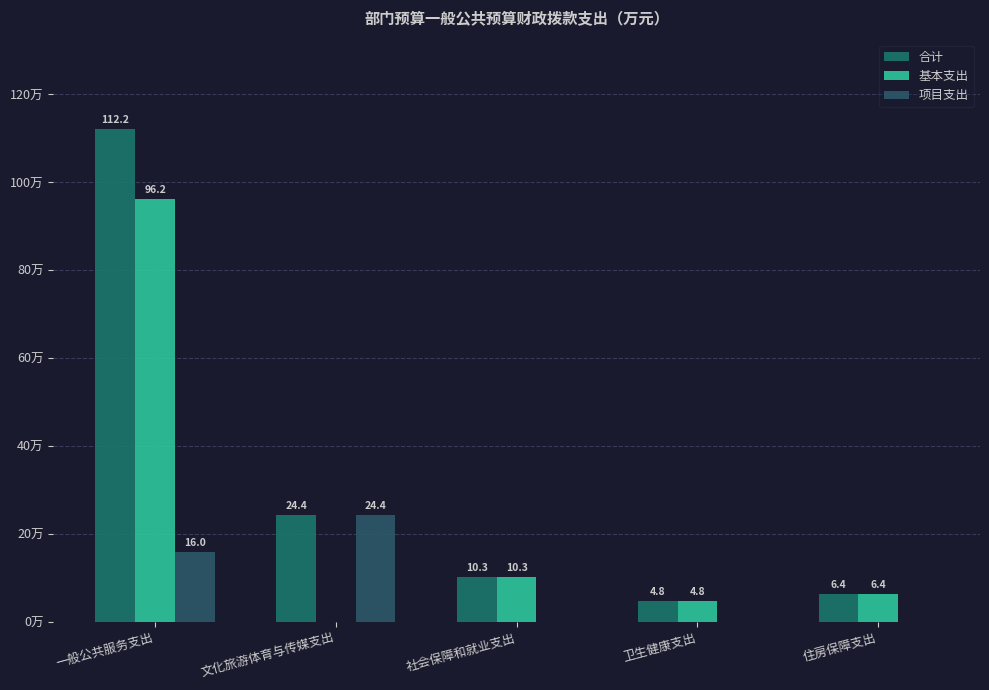

Reading right to left, extract all data points from this chart.

合计: 住房保障支出=6.4	卫生健康支出=4.8	社会保障和就业支出=10.3	文化旅游体育与传媒支出=24.4	一般公共服务支出=112.2
基本支出: 住房保障支出=6.4	卫生健康支出=4.8	社会保障和就业支出=10.3	文化旅游体育与传媒支出=0.0	一般公共服务支出=96.2
项目支出: 住房保障支出=0.0	卫生健康支出=0.0	社会保障和就业支出=0.0	文化旅游体育与传媒支出=24.4	一般公共服务支出=16.0